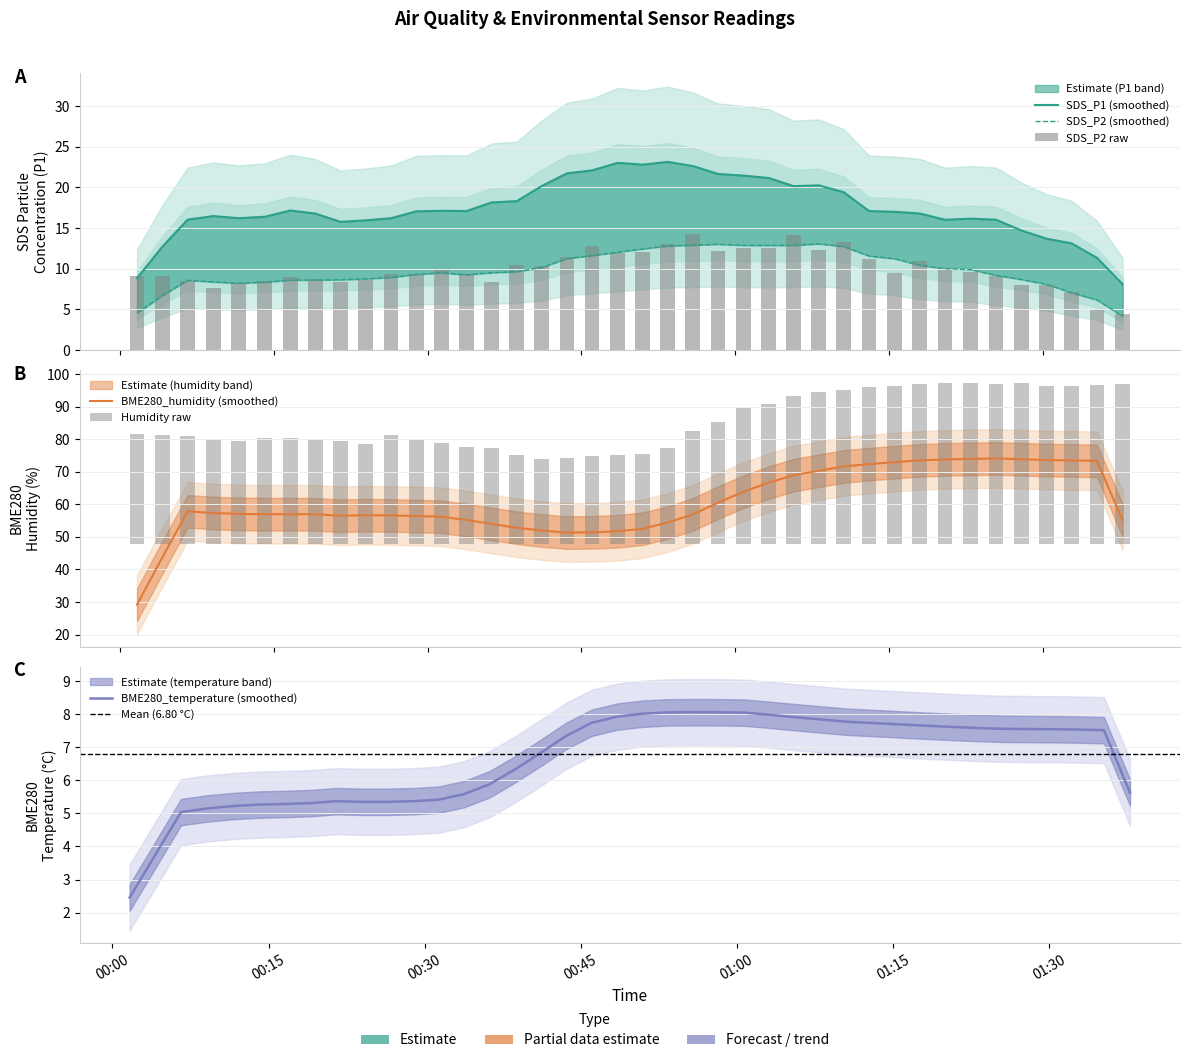

Which series has the largest range (max minus min)?

BME280_humidity